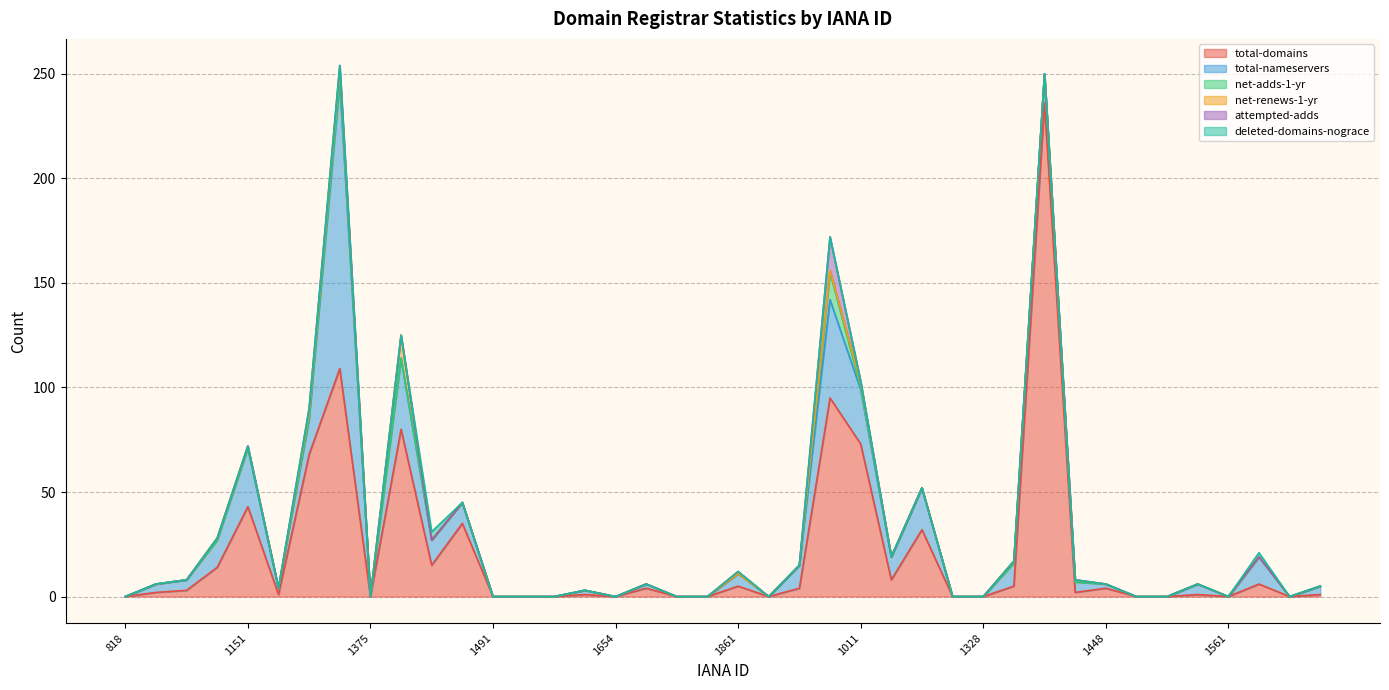

At which category does the chart reach its minimum across all series?

818